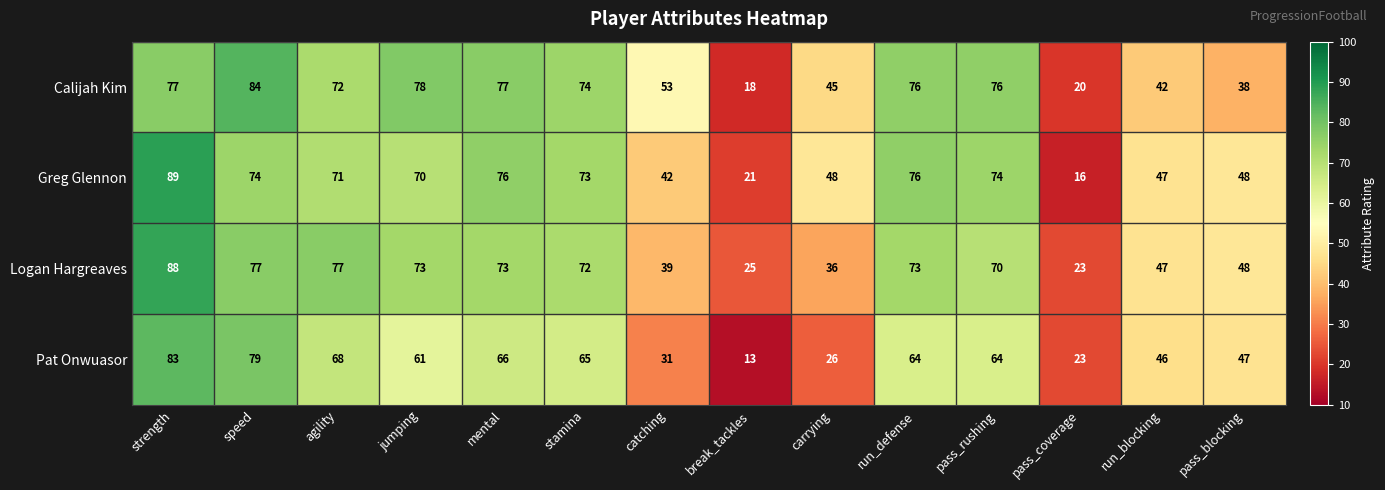

How many data points does each series have?

14